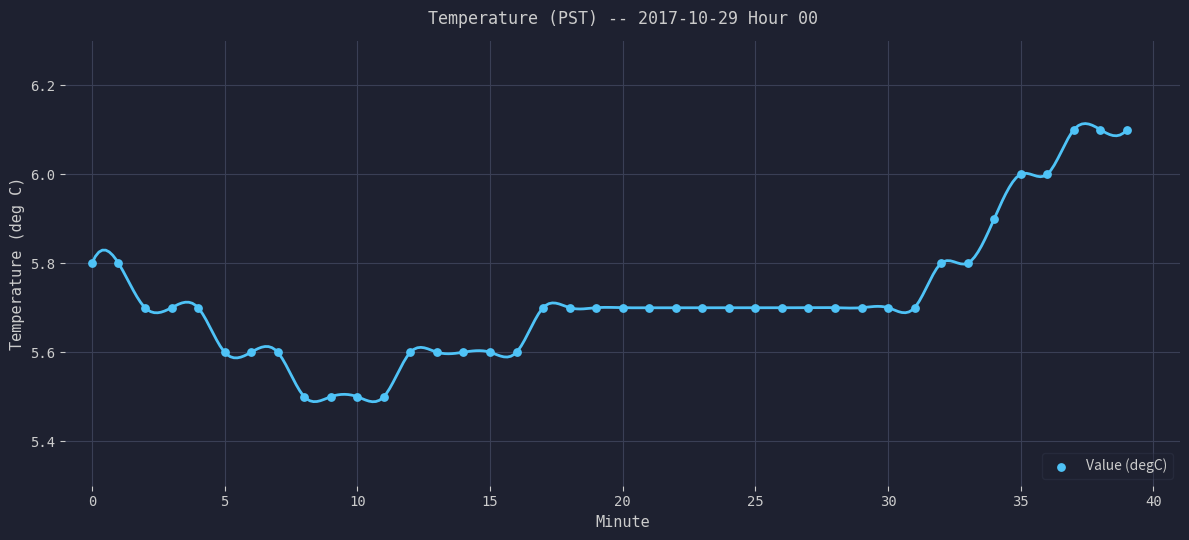

What is the range of Y values (max minus min)?

0.6